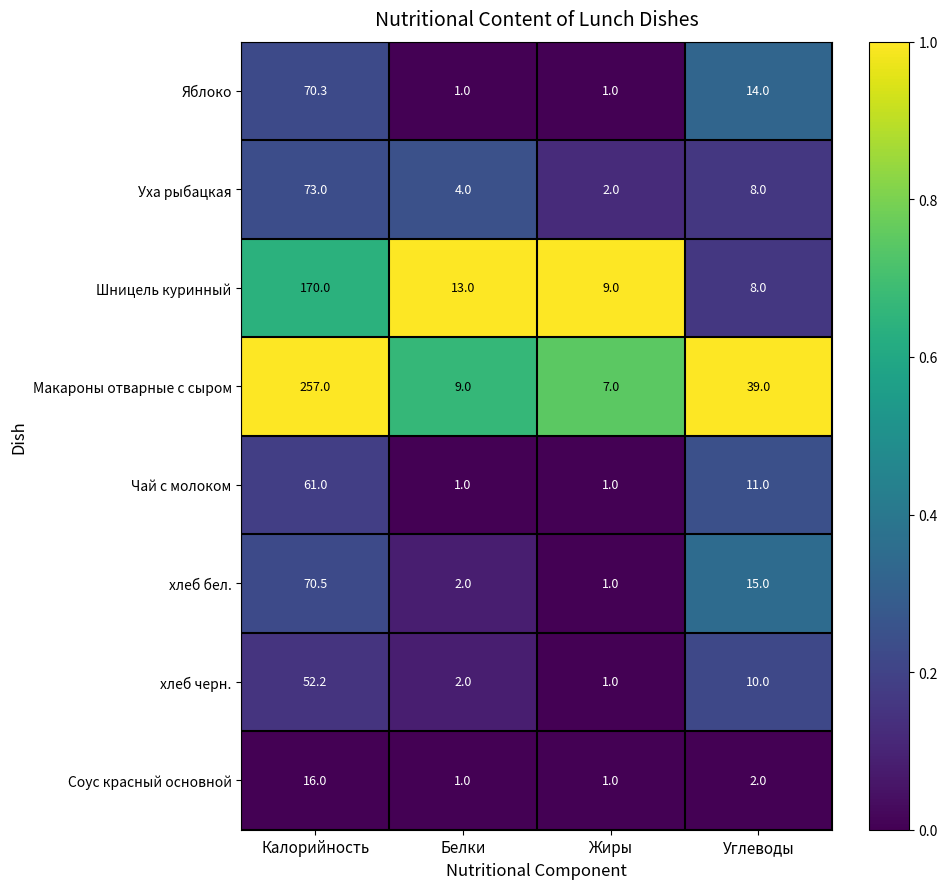

List the series in order of their peak value, lowest first.

Соус красный основной, хлеб черн., Чай с молоком, Яблоко, хлеб бел., Уха рыбацкая, Шницель куринный, Макароны отварные с сыром